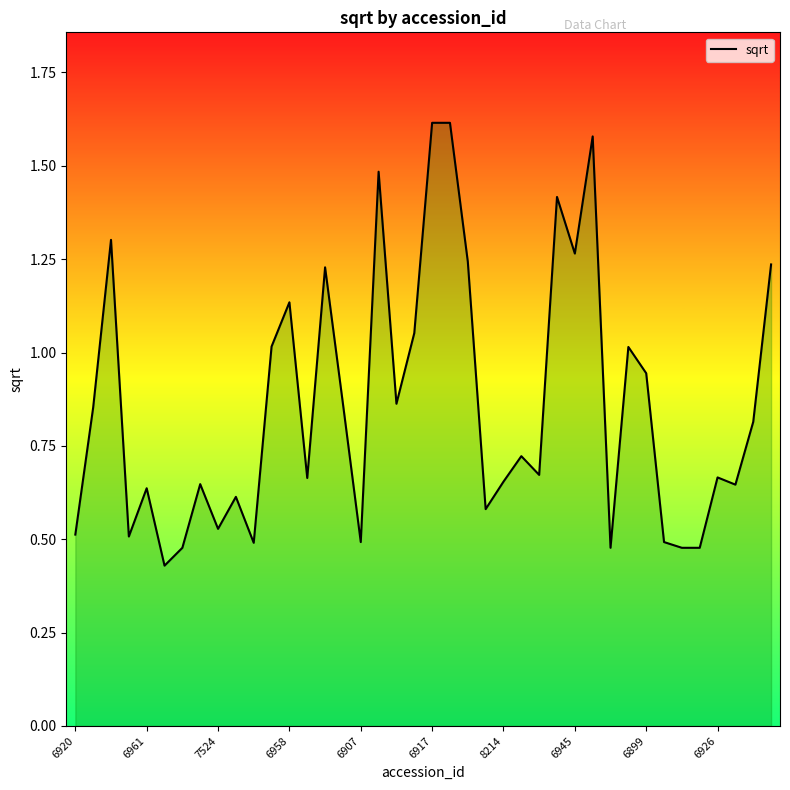

Read the value at 31.

1.0